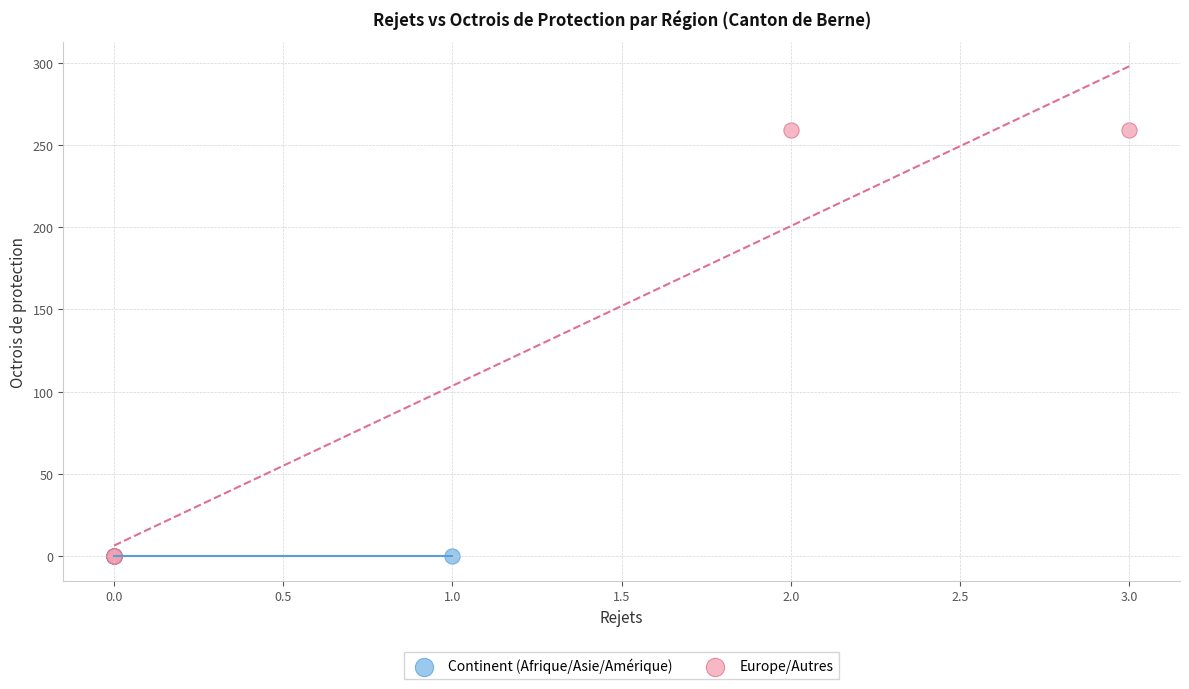

Which series contains the highest Y value?

Europe/Autres